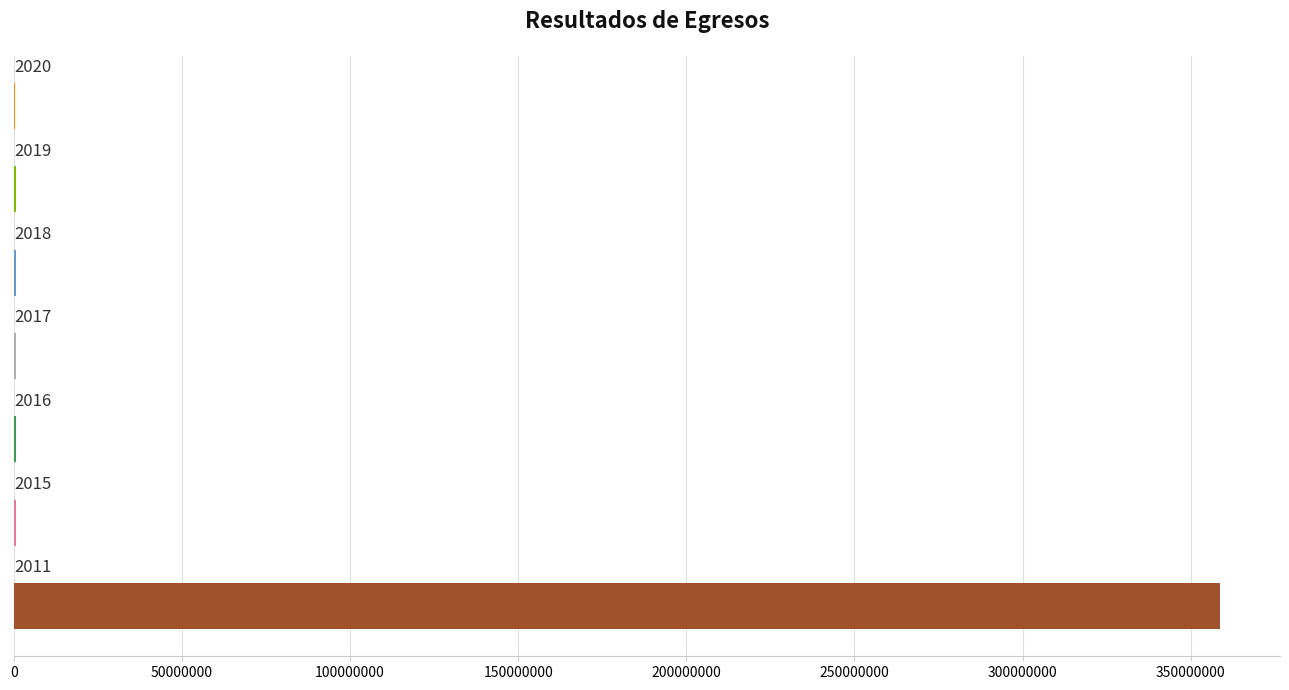

Count the number of categories in the chart.

7